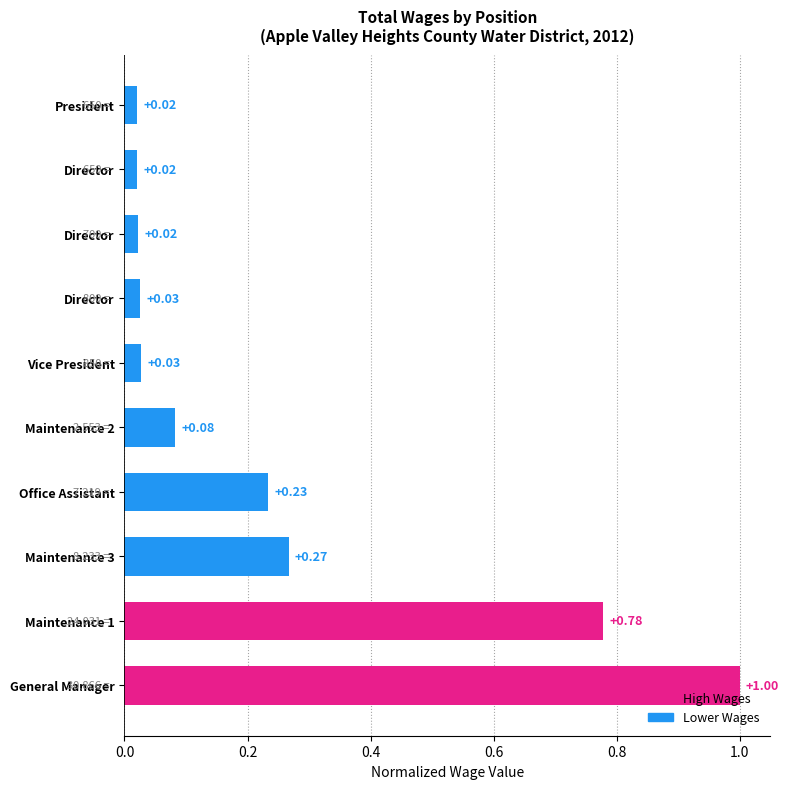

What is the sum of all values?

2.5